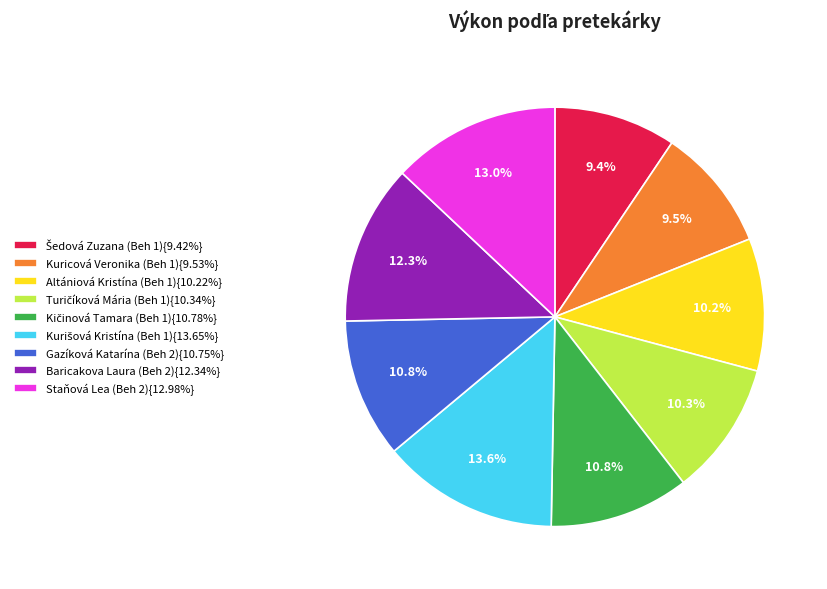

Is there a majority slice in this chart?

No